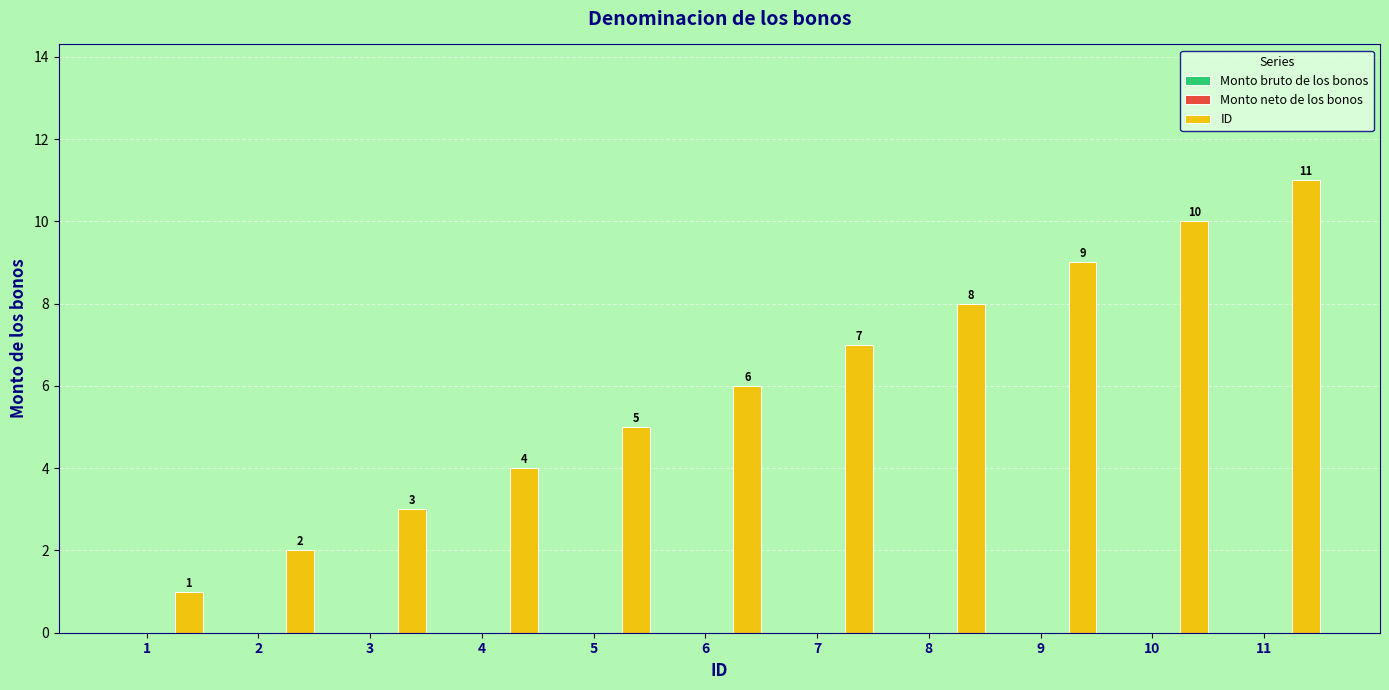

What is the difference between the maximum and second lowest values?

9